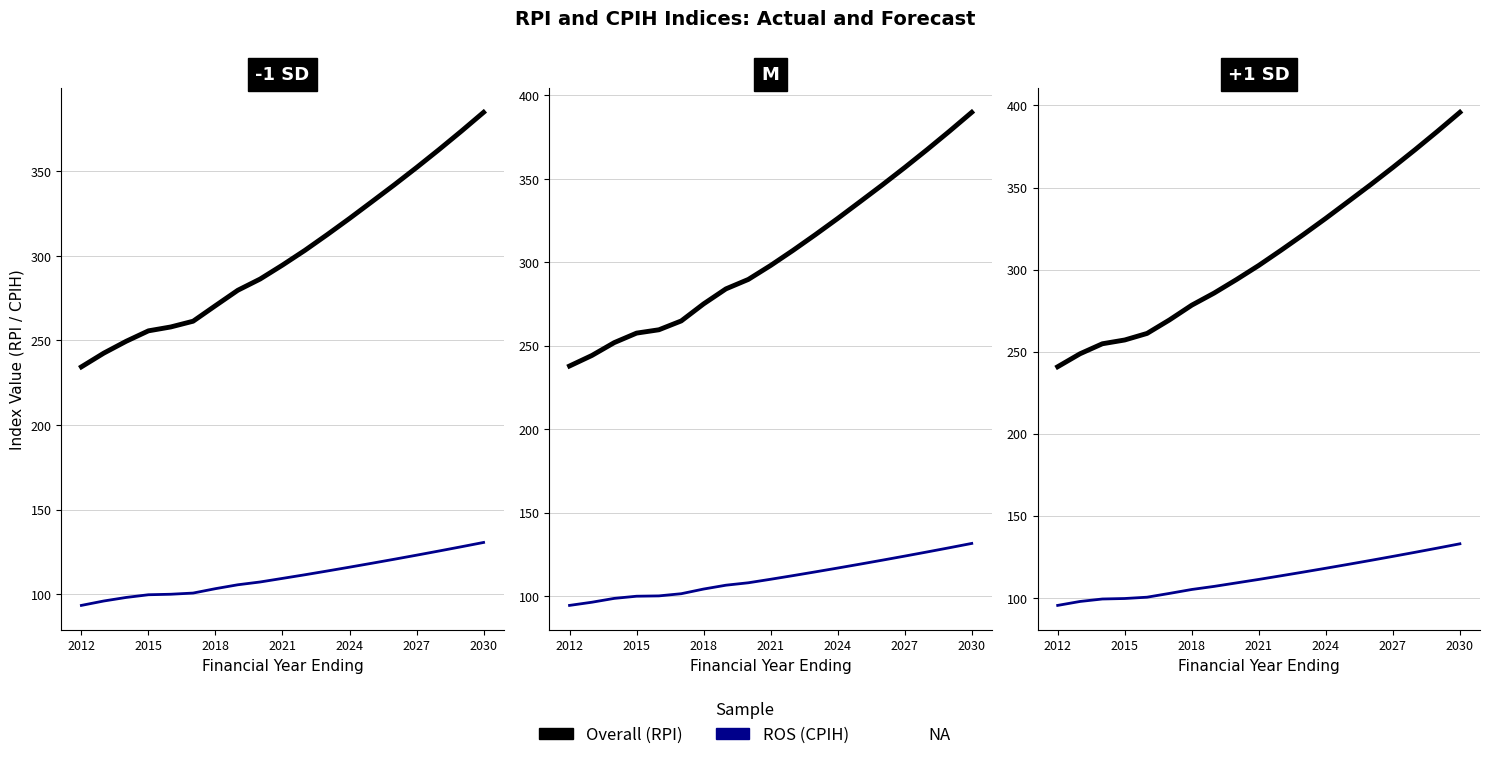

Which series has the largest range (max minus min)?

Overall